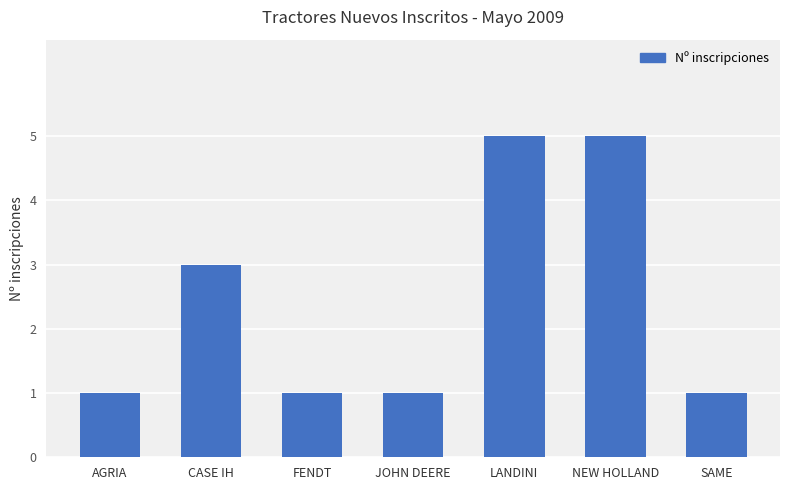

The value at FENDT is 1. True or false?

True